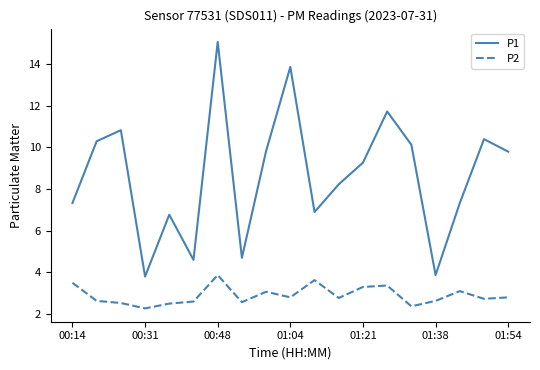

True or false: P1 and P2 cross at least once.

False